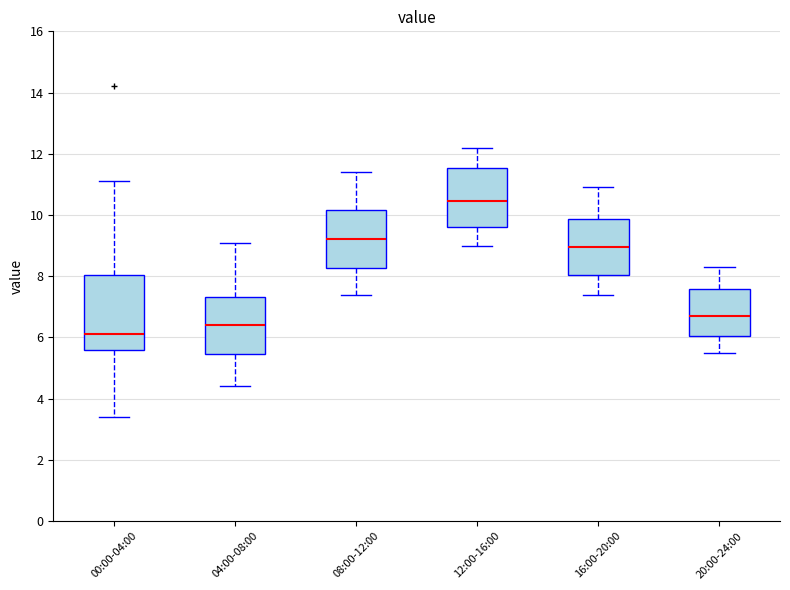

Reading left to right, transcribe this box plot: for each box, give where its median line is, the range the box spans, and where its two whiskers end, as read against the y-axis. The values are not printed on the chart, so give them approximately, as read against the axis.

00:00-04:00: median 6.2, box 5.6 to 8.0, whiskers 3.4 to 11.2
04:00-08:00: median 6.4, box 5.4 to 7.4, whiskers 4.4 to 9.2
08:00-12:00: median 9.2, box 8.2 to 10.2, whiskers 7.4 to 11.4
12:00-16:00: median 10.4, box 9.6 to 11.6, whiskers 9.0 to 12.2
16:00-20:00: median 9.0, box 8.0 to 9.8, whiskers 7.4 to 11.0
20:00-24:00: median 6.8, box 6.0 to 7.6, whiskers 5.6 to 8.4